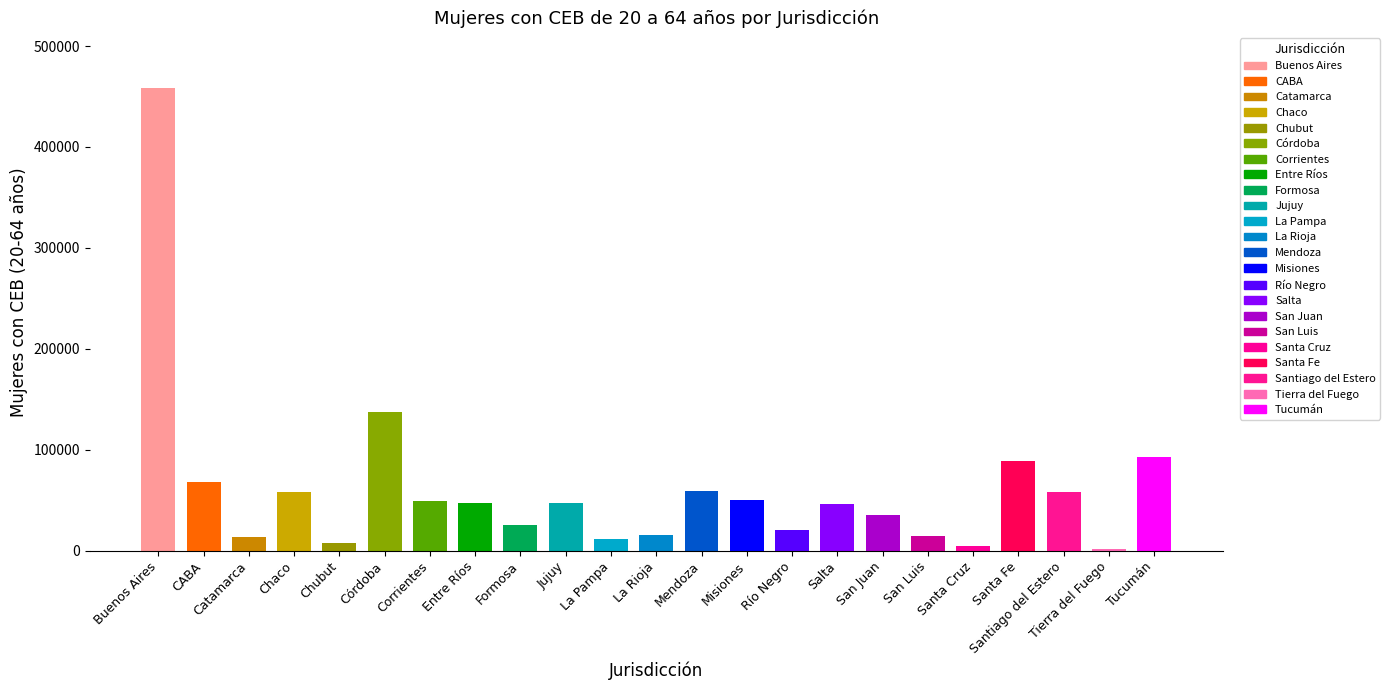

Where does the data first go above 46883?

Buenos Aires